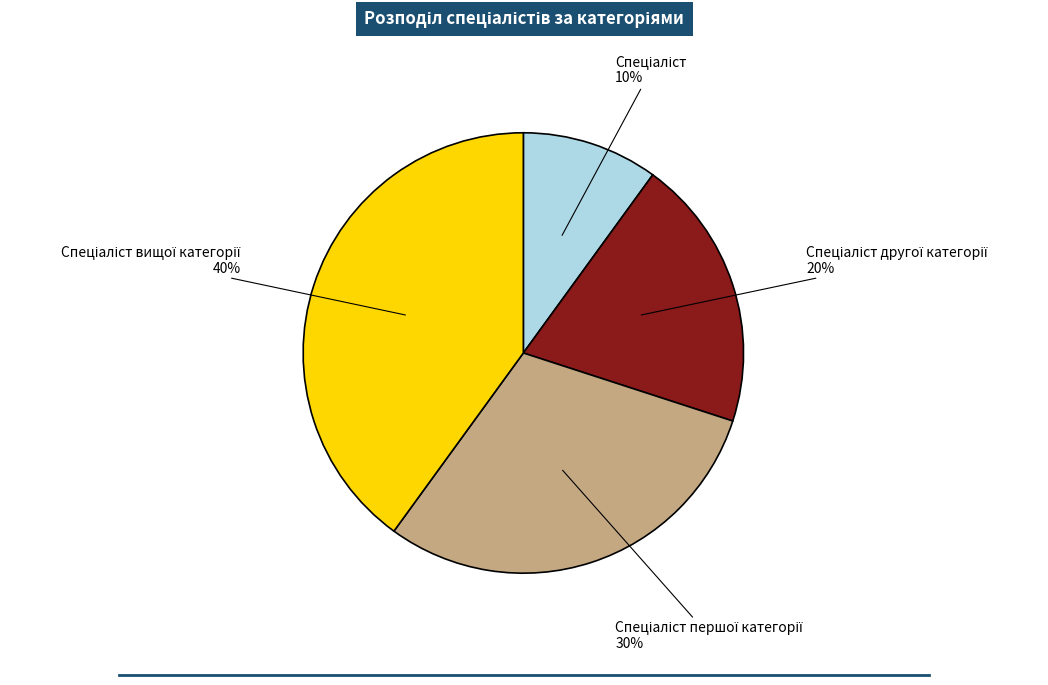

How many segments does this pie chart have?

4